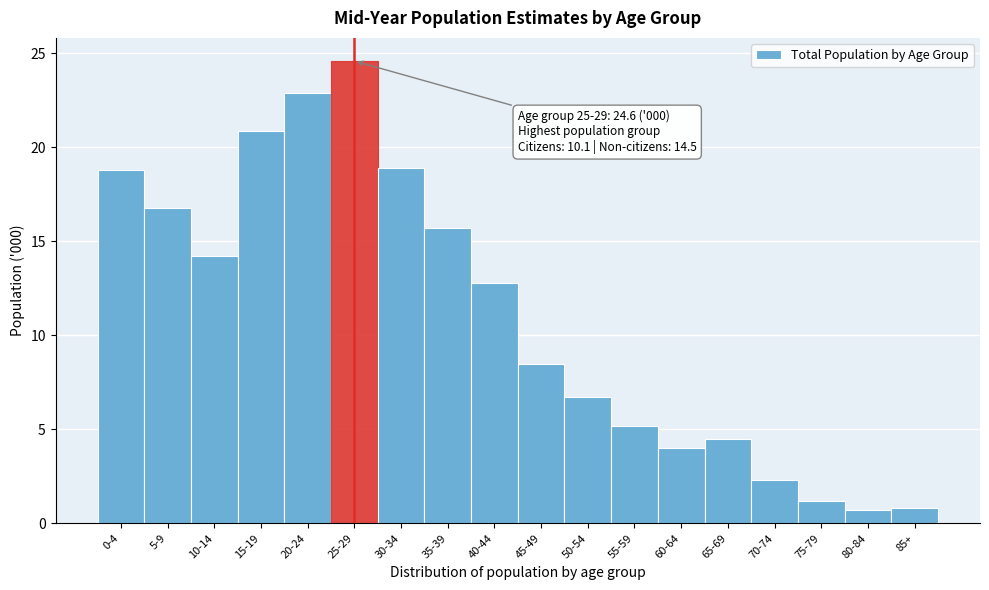

What is the ratio of the value at 45-49 to the value at 65-69?

1.9